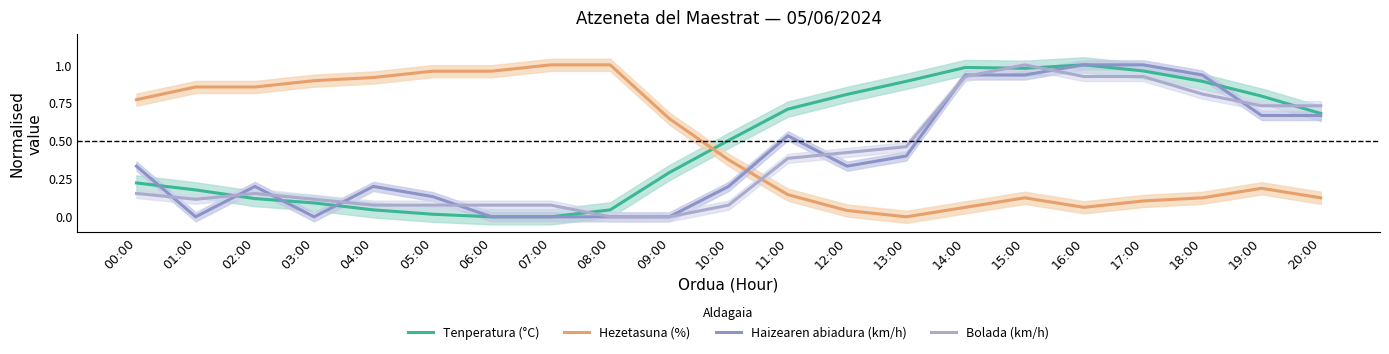

Is this an area chart (filled region under the line)?

No